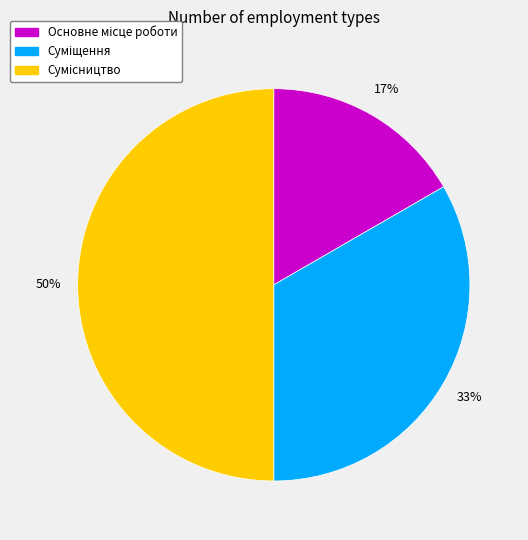

To the nearest percent, what is the difference between the largest and smallest slice percentages?

33%